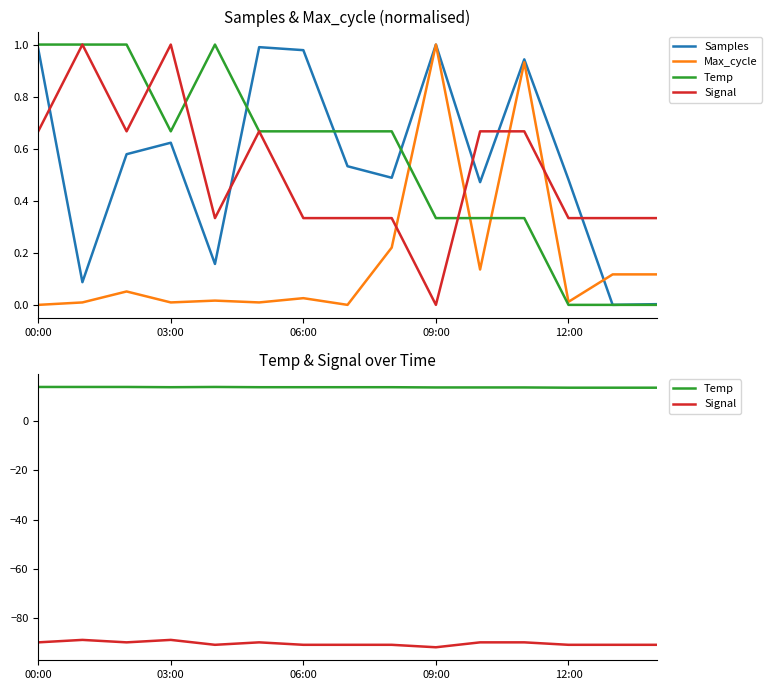

What is the sum of all Signal values?

-1357.0